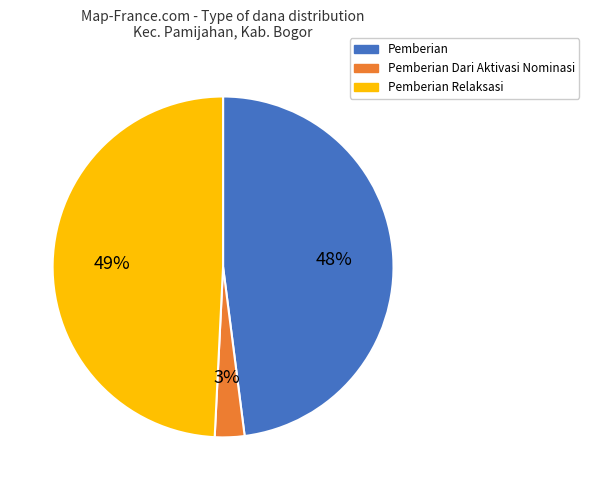

Between Pemberian Relaksasi and Pemberian, which is larger?

Pemberian Relaksasi